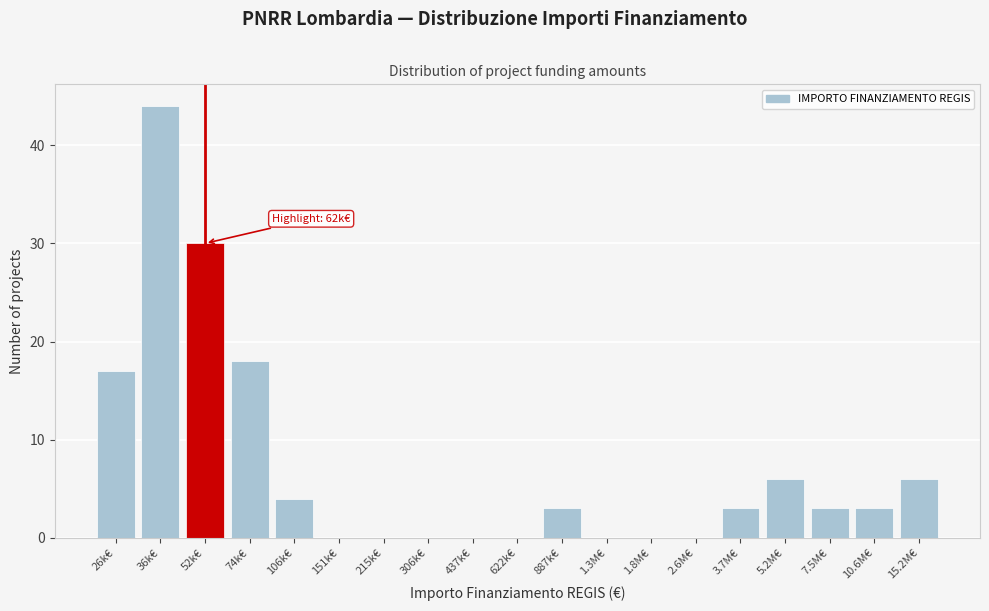

Reading left to right, list all the values displayed in this chart.

26k€=17	36k€=44	52k€=30	74k€=18	106k€=4	151k€=0	215k€=0	306k€=0	437k€=0	622k€=0	887k€=3	1.3M€=0	1.8M€=0	2.6M€=0	3.7M€=3	5.2M€=6	7.5M€=3	10.6M€=3	15.2M€=6